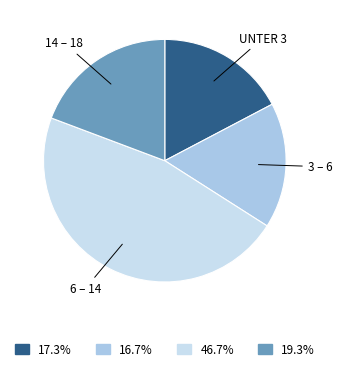

Is there a majority slice in this chart?

No